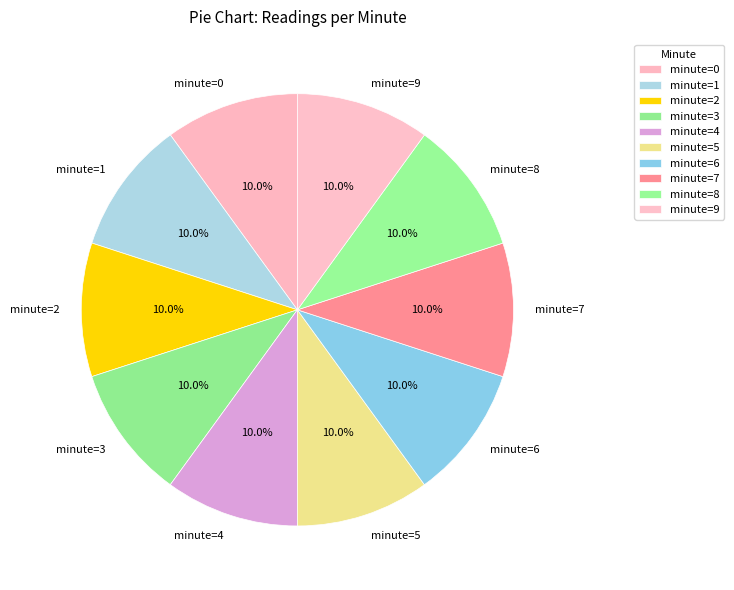

Count the number of slices in the pie.

10